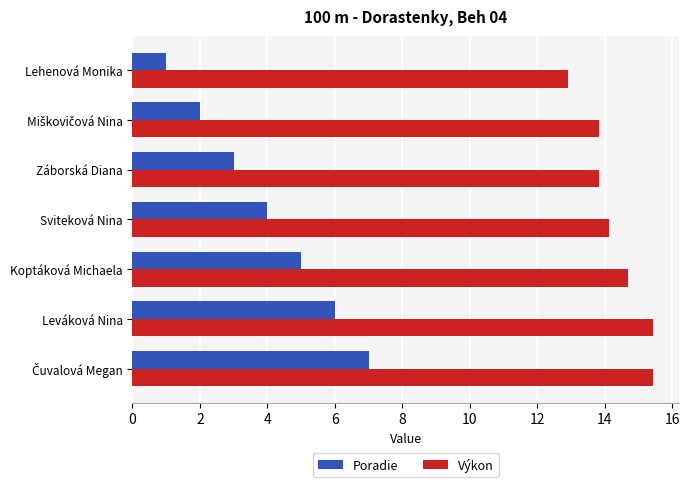

What value does the Poradie series have at Leváková Nina?

6.0